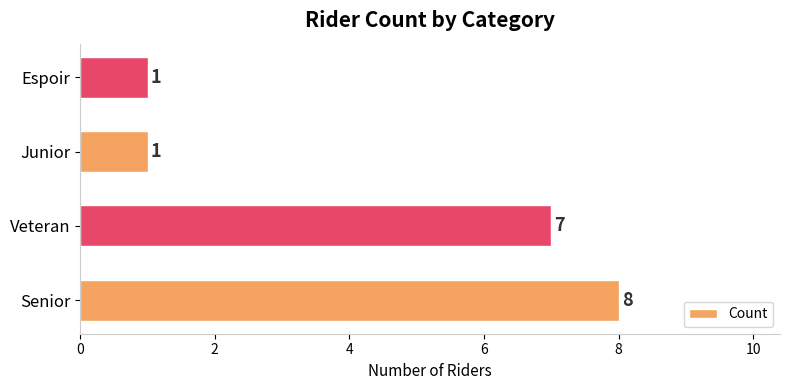

Count the values in the range 1 to 8.

4